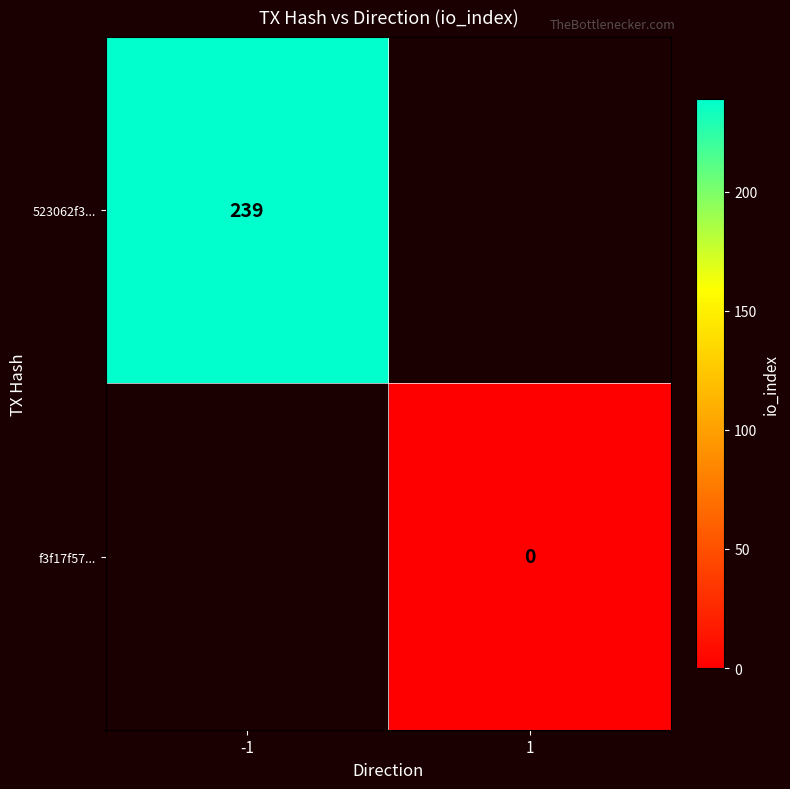

Is it true that 523062f3... equals 239 at -1?

True